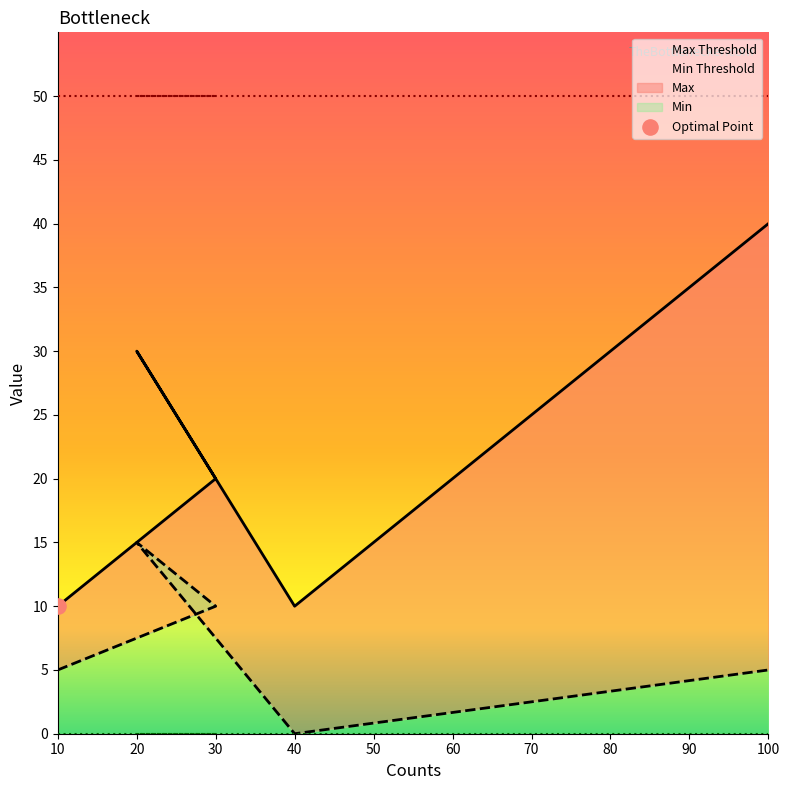

Which series contains the lowest Y value?

Min